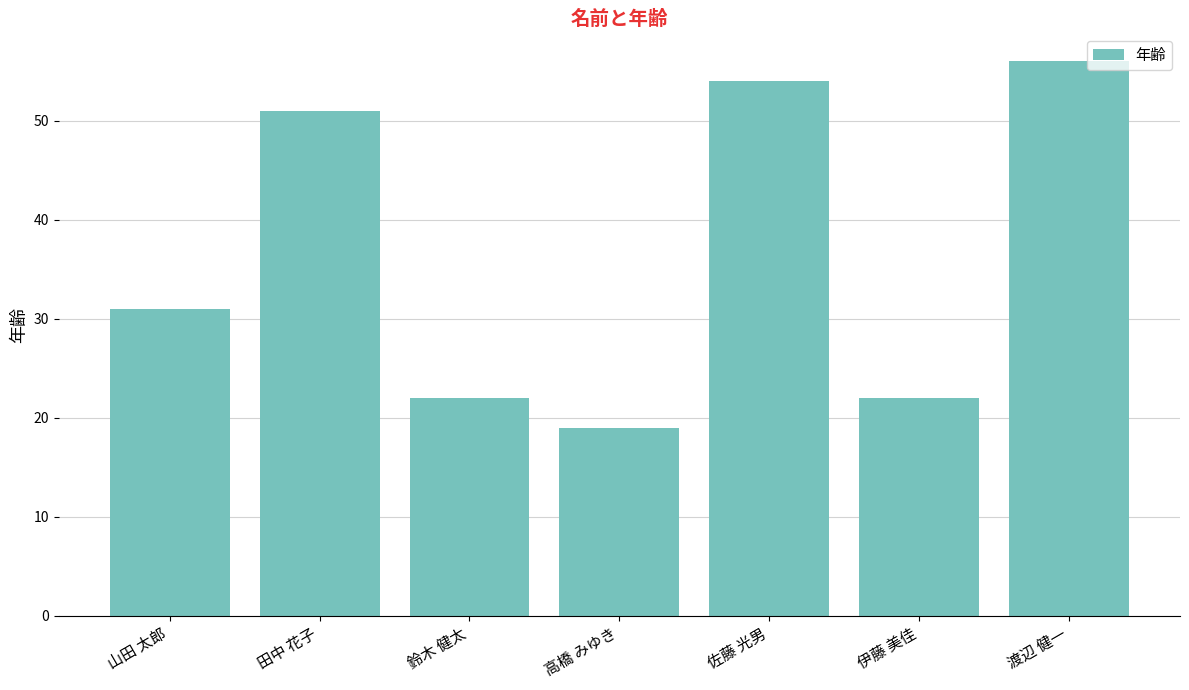

What position from the right is 渡辺 健一?

1